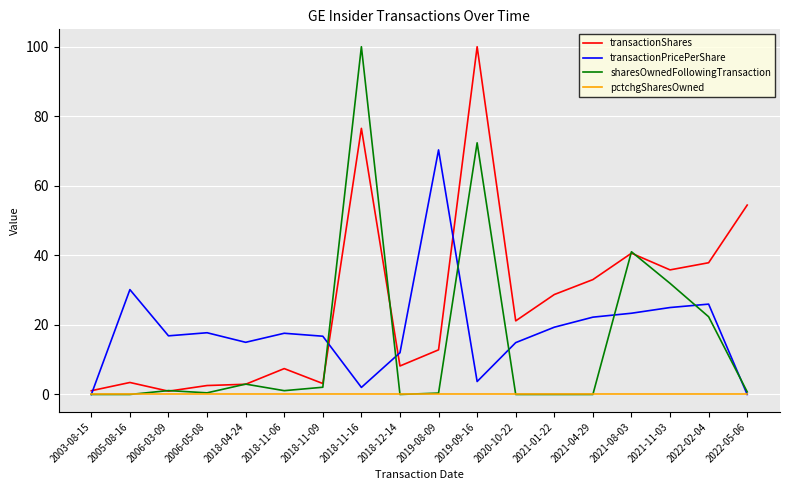

True or false: transactionShares has a value of 6.2 at 2020-10-22.

False